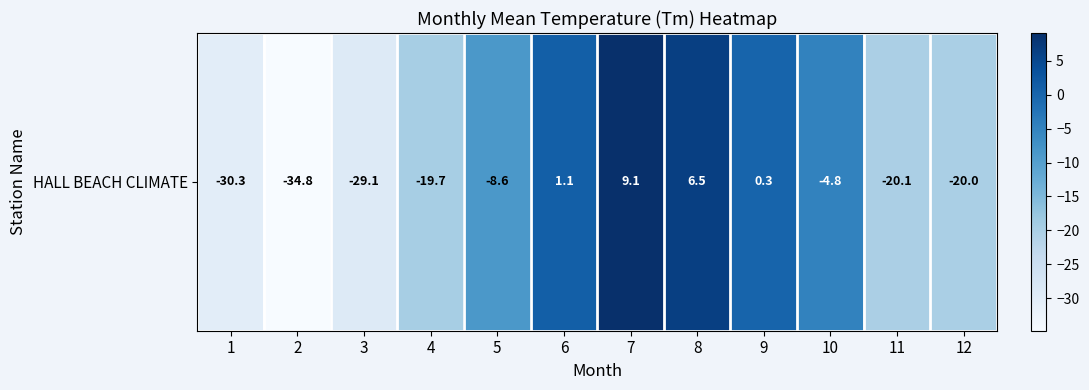

At which category does the chart reach its minimum across all series?

2